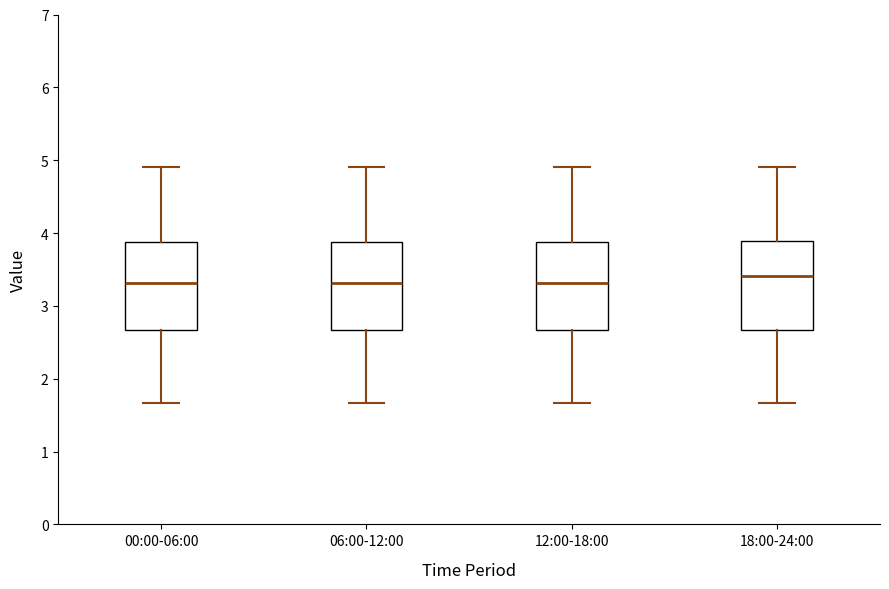

Reading left to right, read every box against the y-axis: the position of its median line, the range the box covers, and the ends of its whiskers. The values are not printed on the chart, so give them approximately, as read against the axis.

00:00-06:00: median 3.3, box 2.7 to 3.9, whiskers 1.7 to 4.9
06:00-12:00: median 3.3, box 2.7 to 3.9, whiskers 1.7 to 4.9
12:00-18:00: median 3.3, box 2.7 to 3.9, whiskers 1.7 to 4.9
18:00-24:00: median 3.4, box 2.7 to 3.9, whiskers 1.7 to 4.9